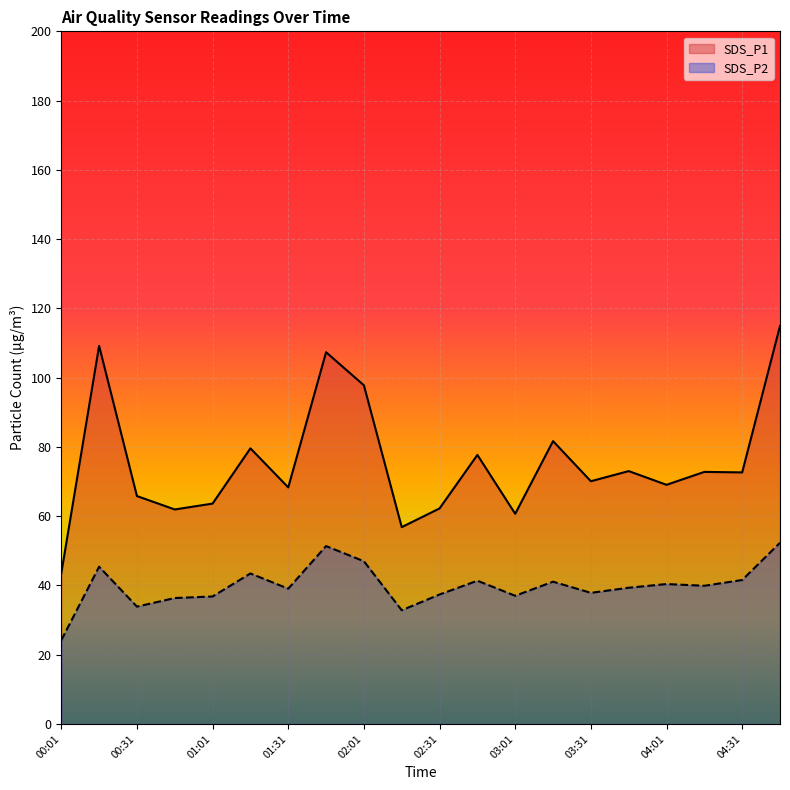

Count the number of data series in this chart.

2